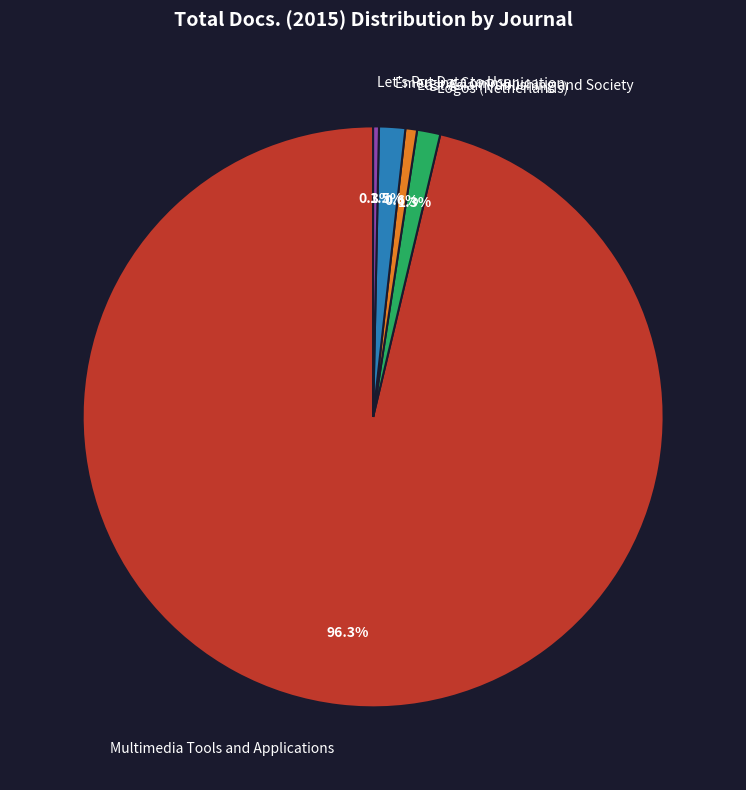

What is the largest slice in the pie chart?

Multimedia Tools and Applications